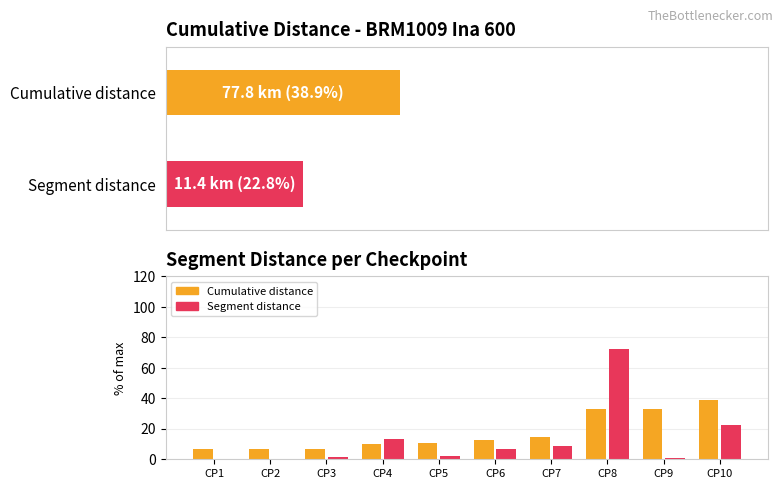

Is the value of Segment distance at CP3 greater than the value of Cumulative distance at CP6?

No